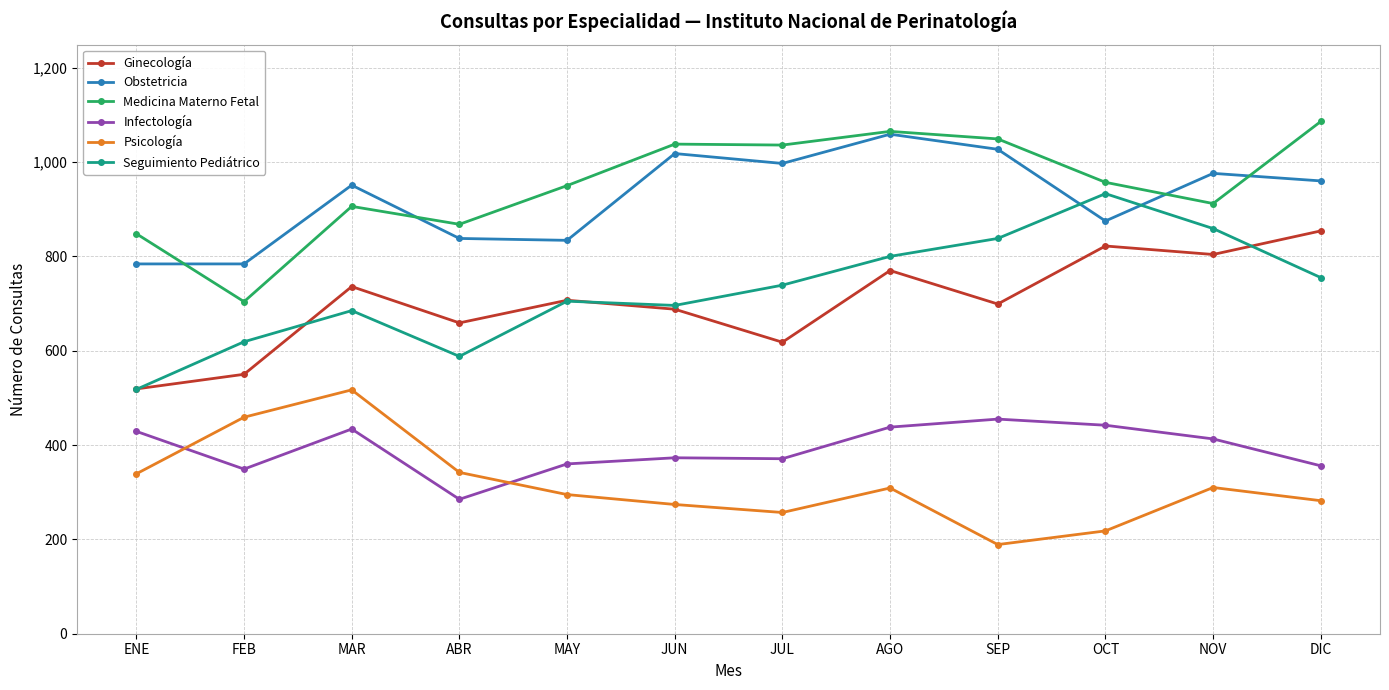

What is the value of the Psicología point at the 12th from the left?

282